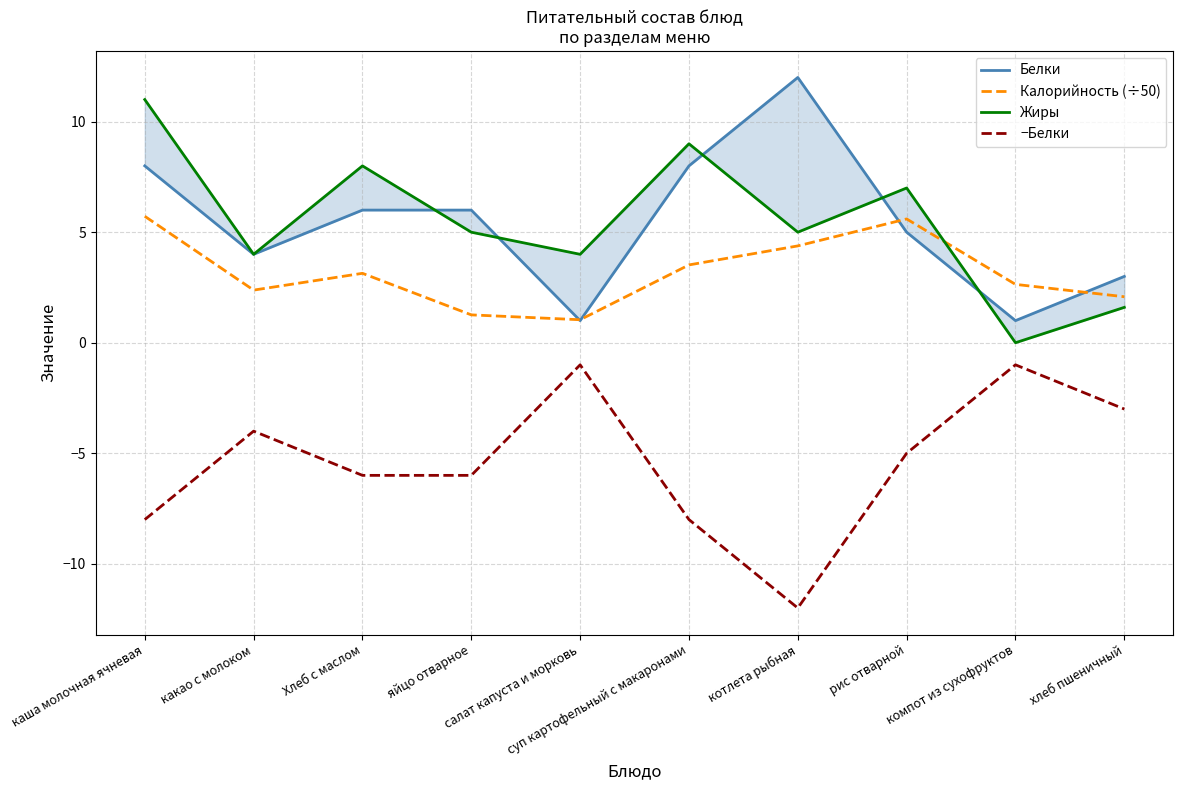

What is the sum of the Калорийность (÷50) values at салат капуста и морковь and рис отварной?

6.6